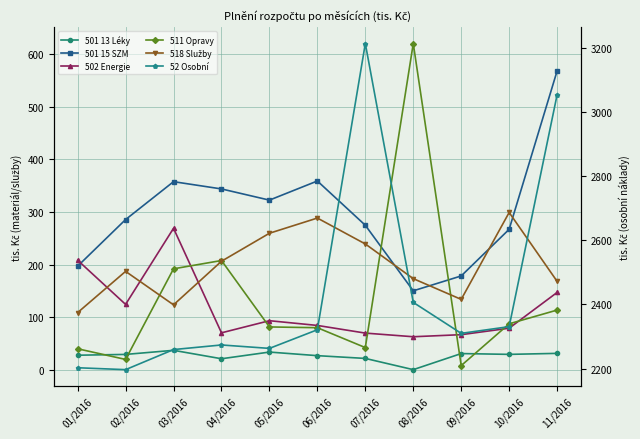

What is the difference between the highest and lowest values at 05/2016?

2229.6